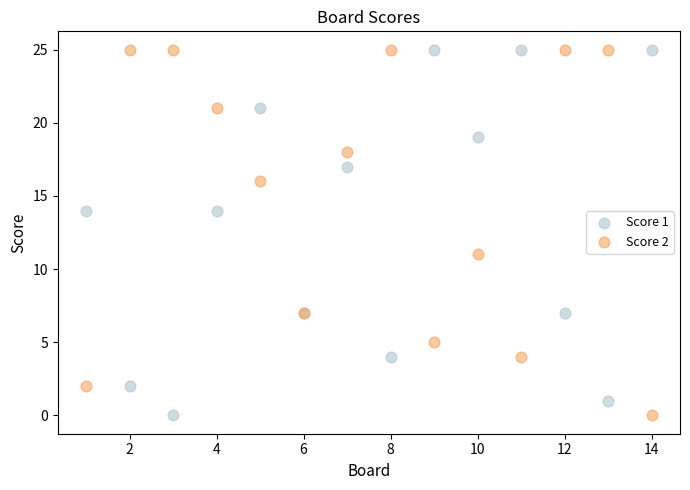

What are all the series names shown in the legend?

Score 1, Score 2